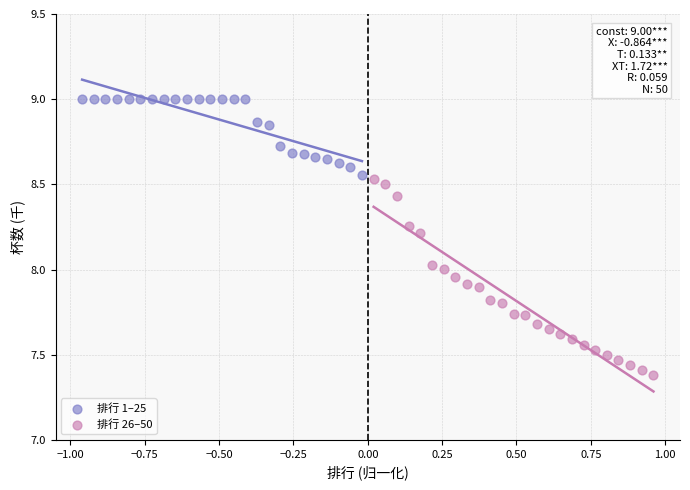

Which series reaches the maximum Y coordinate?

排行 1–25